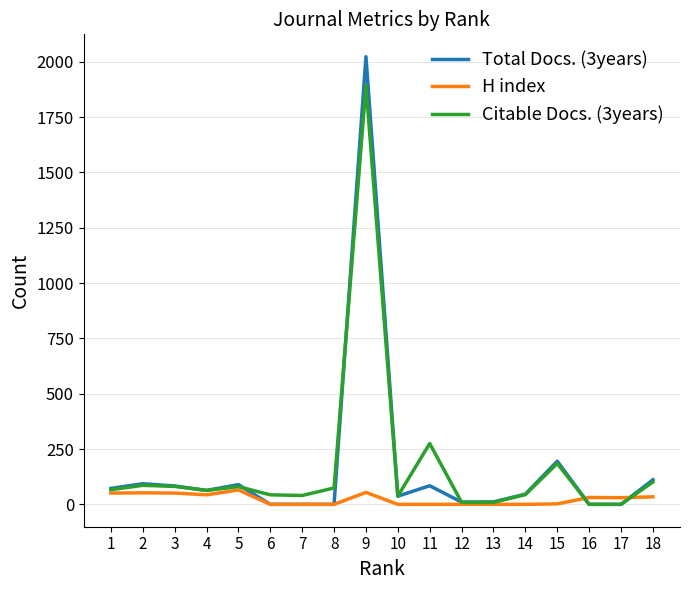

At which category is the sum across all series the highest?

9